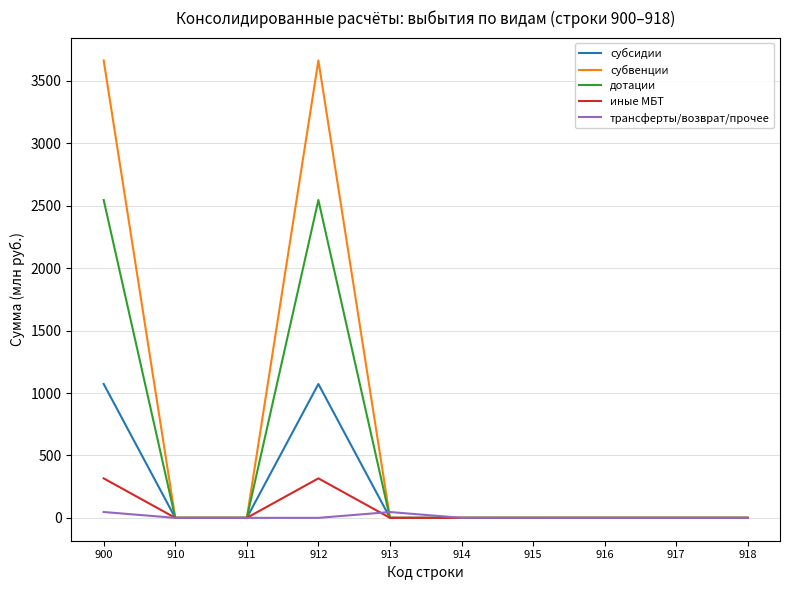

Rank the series by their maximum value, from highest to lowest.

субвенции, дотации, субсидии, иные МБТ, трансферты/возврат/прочее